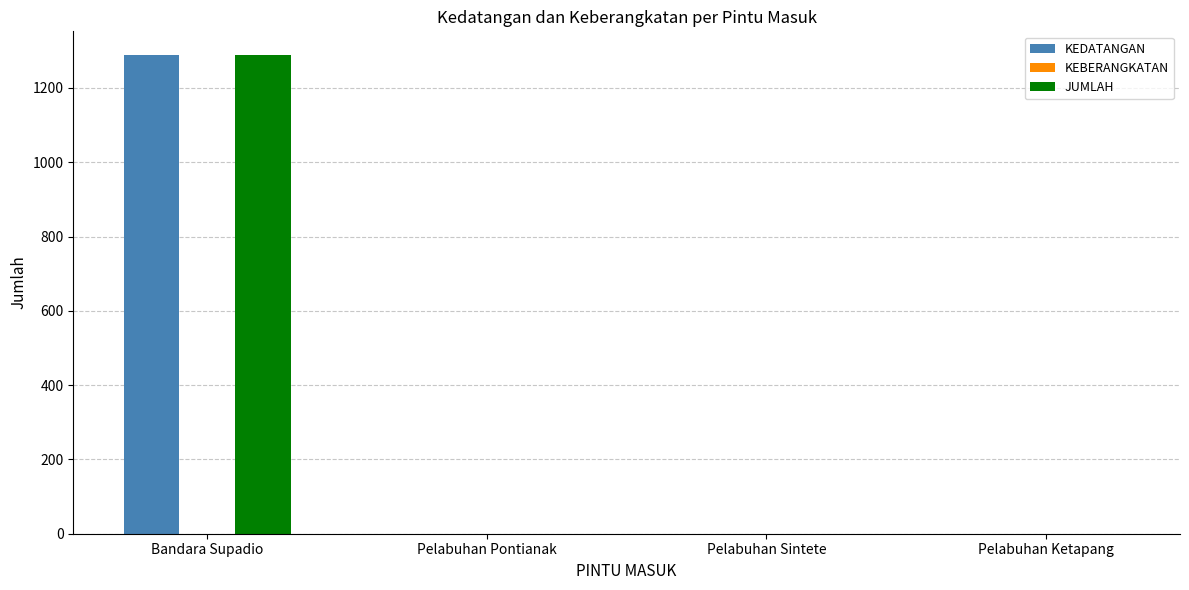

At which category is the sum across all series the highest?

Bandara Supadio